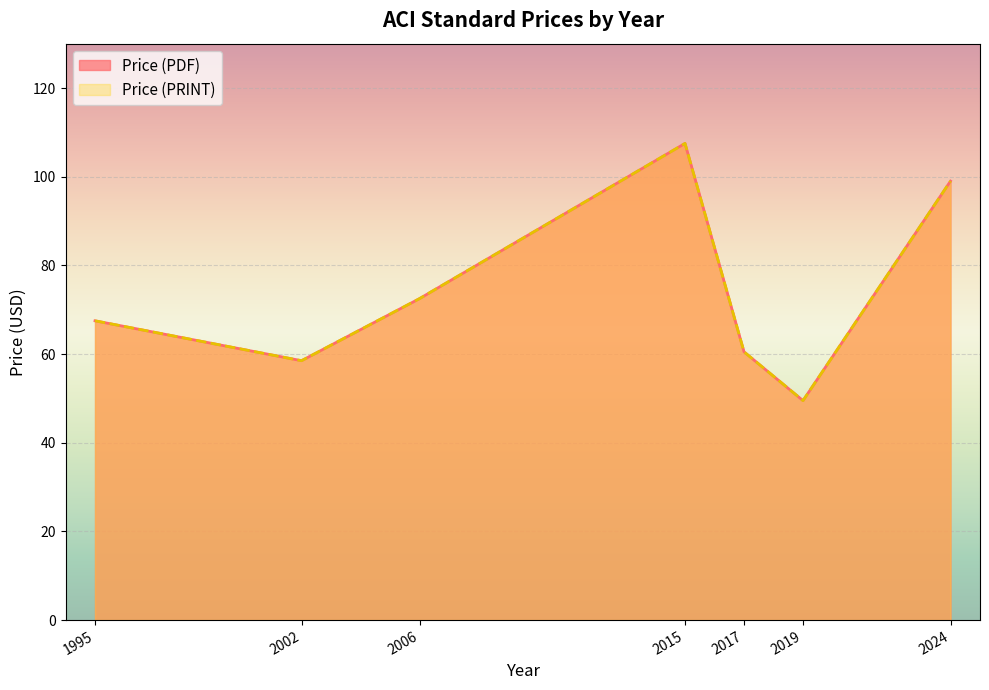

How many lines are shown in the chart?

2